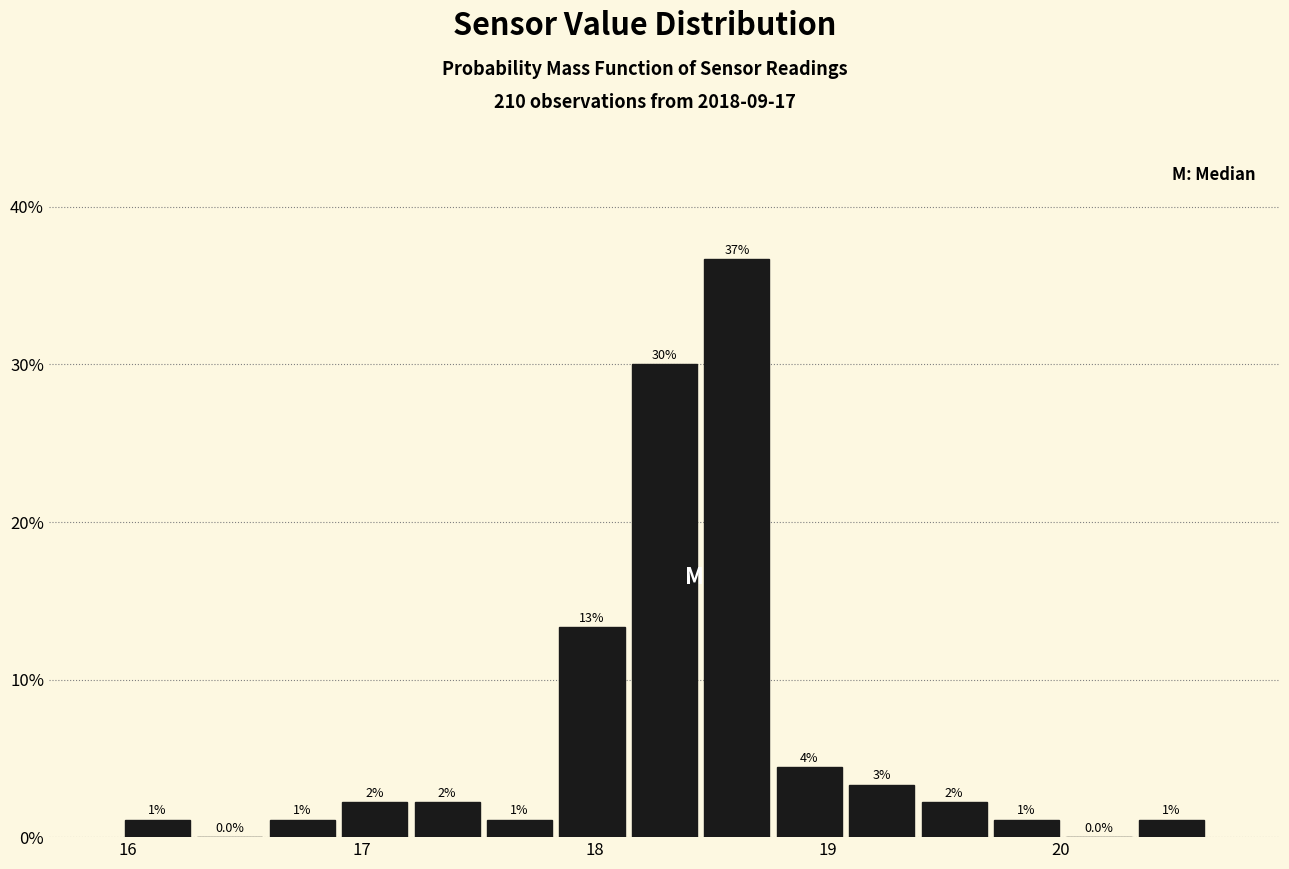

Read against the x-axis, roughly where is the centre of the tallest bar?

18.6